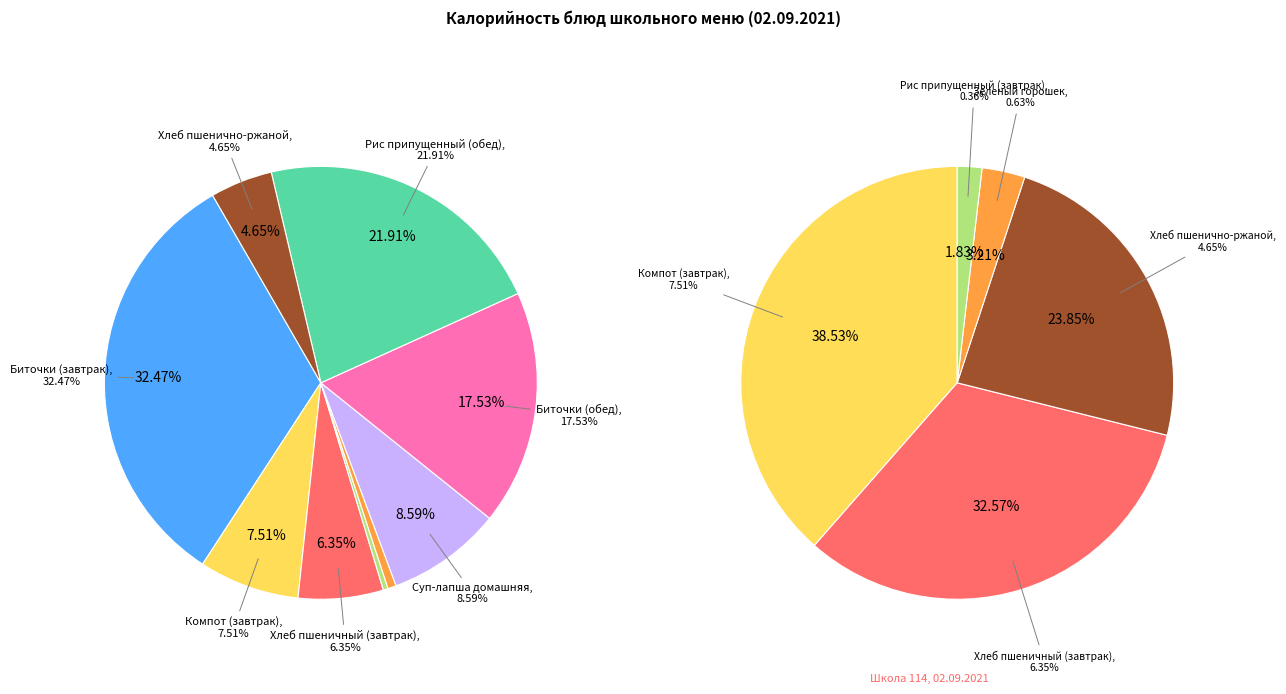

What is the ratio of the value at Хлеб пшеничный (завтрак) to the value at Рис припущенный (обед)?

0.3